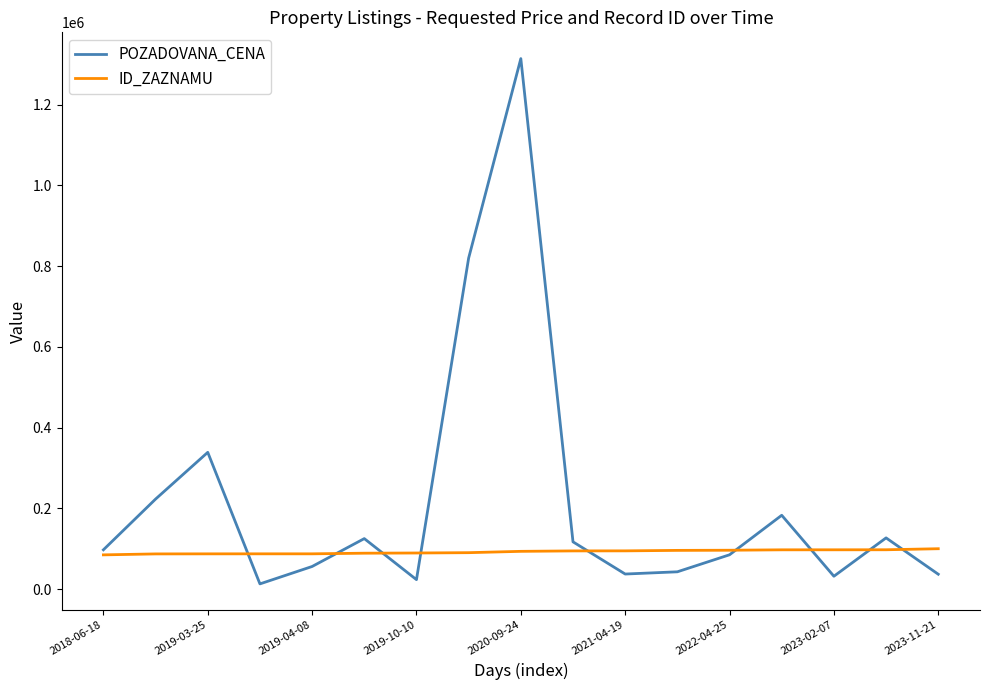

Which series has the largest total across all categories?

POZADOVANA_CENA